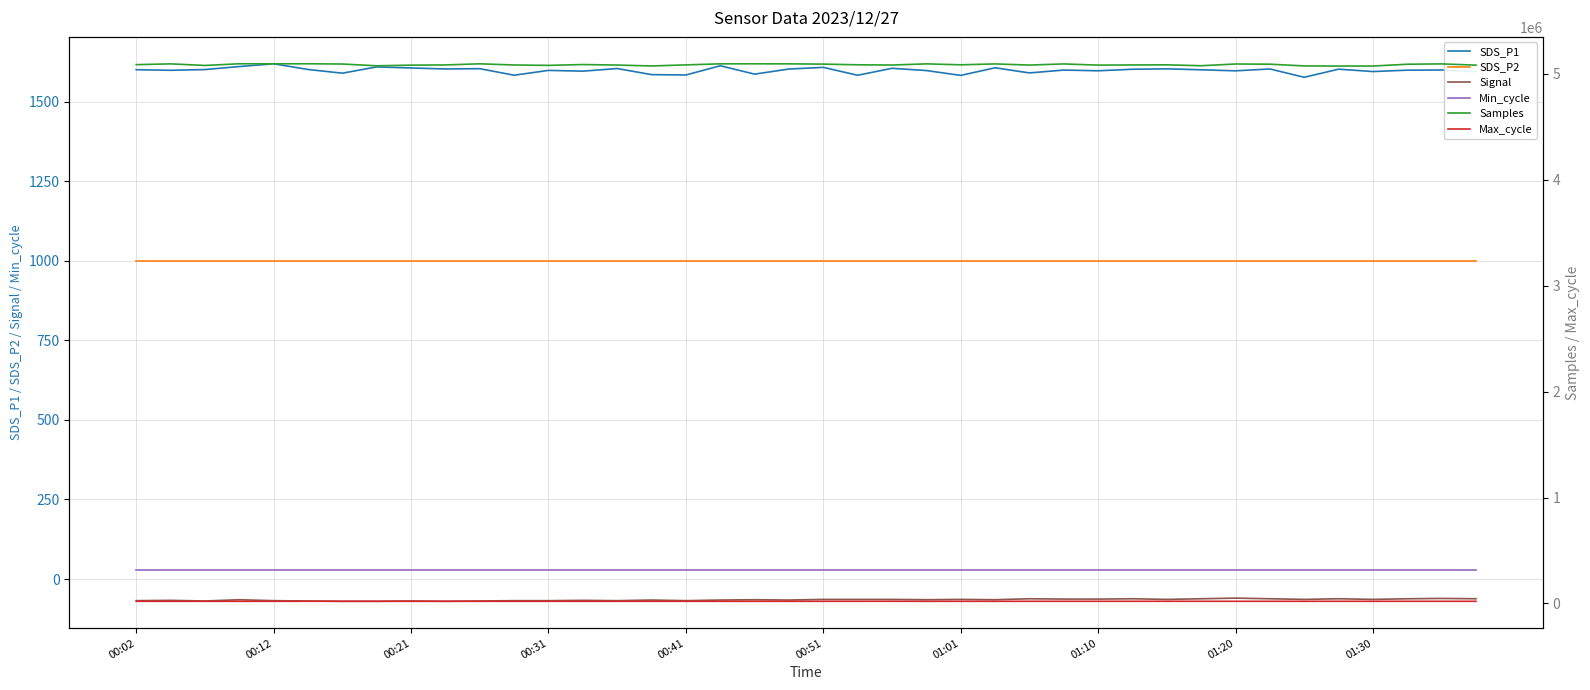

Which series has the widest spread of values?

Samples